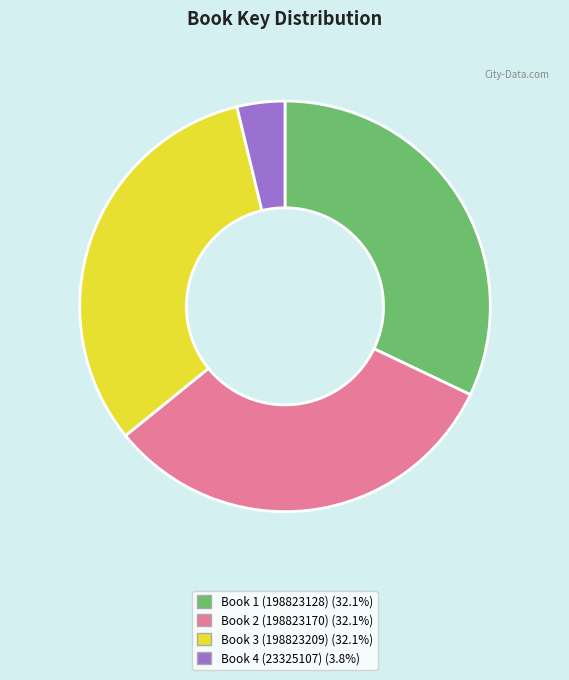

Does any single category account for the majority?

No